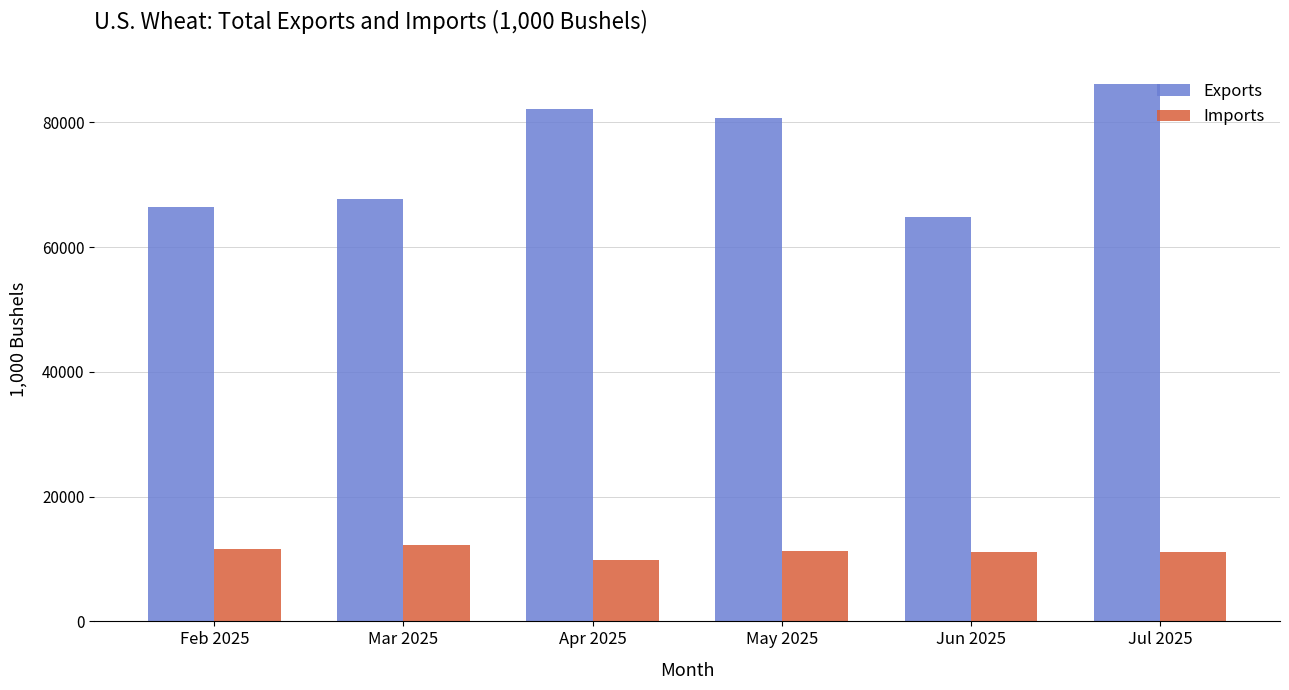

What is the label of the 2nd bar from the left?

Mar 2025